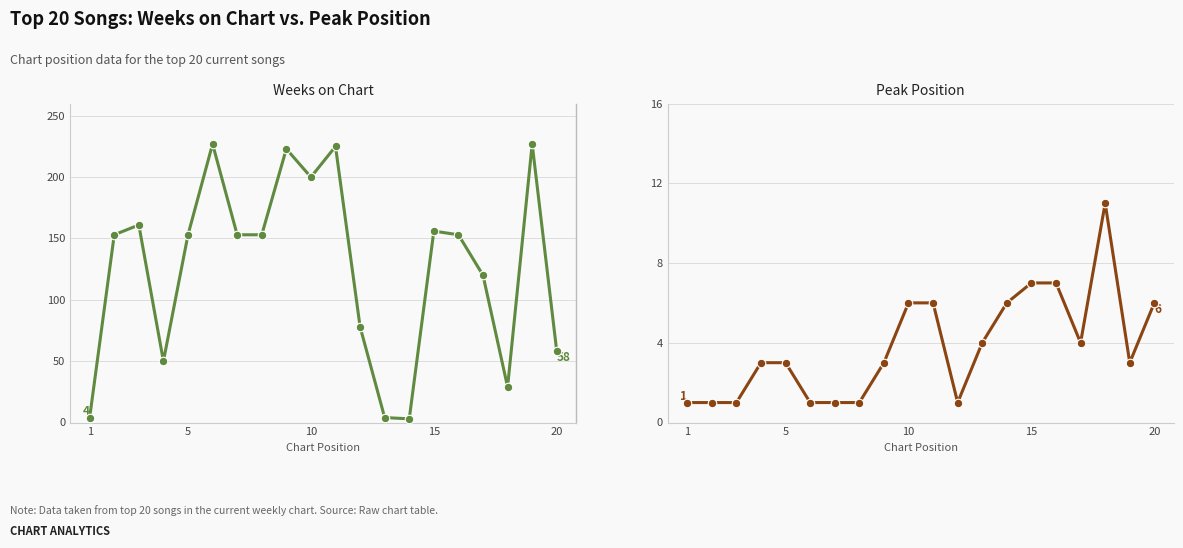

Is the value of Weeks on Chart at 16 greater than the value of Peak Position at 10?

Yes